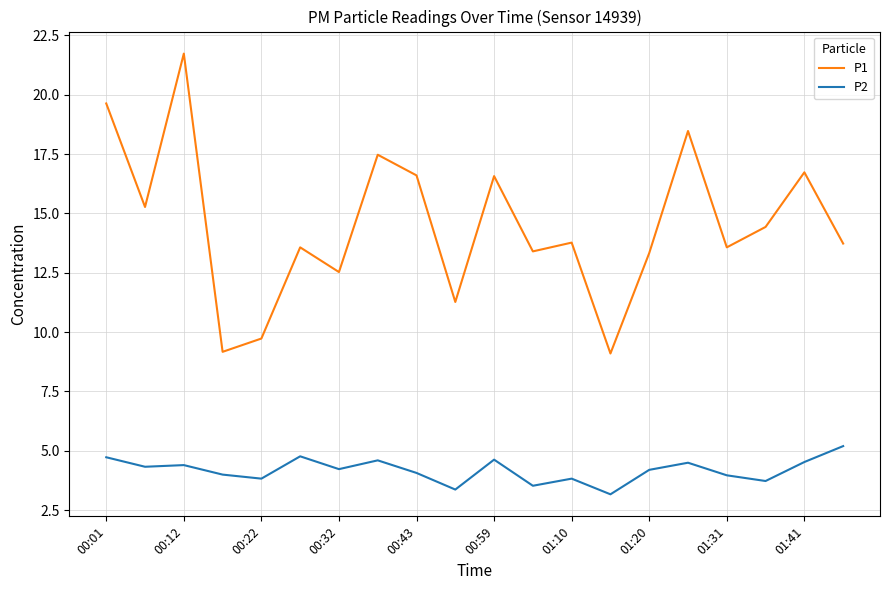

Rank the series by their maximum value, from highest to lowest.

P1, P2